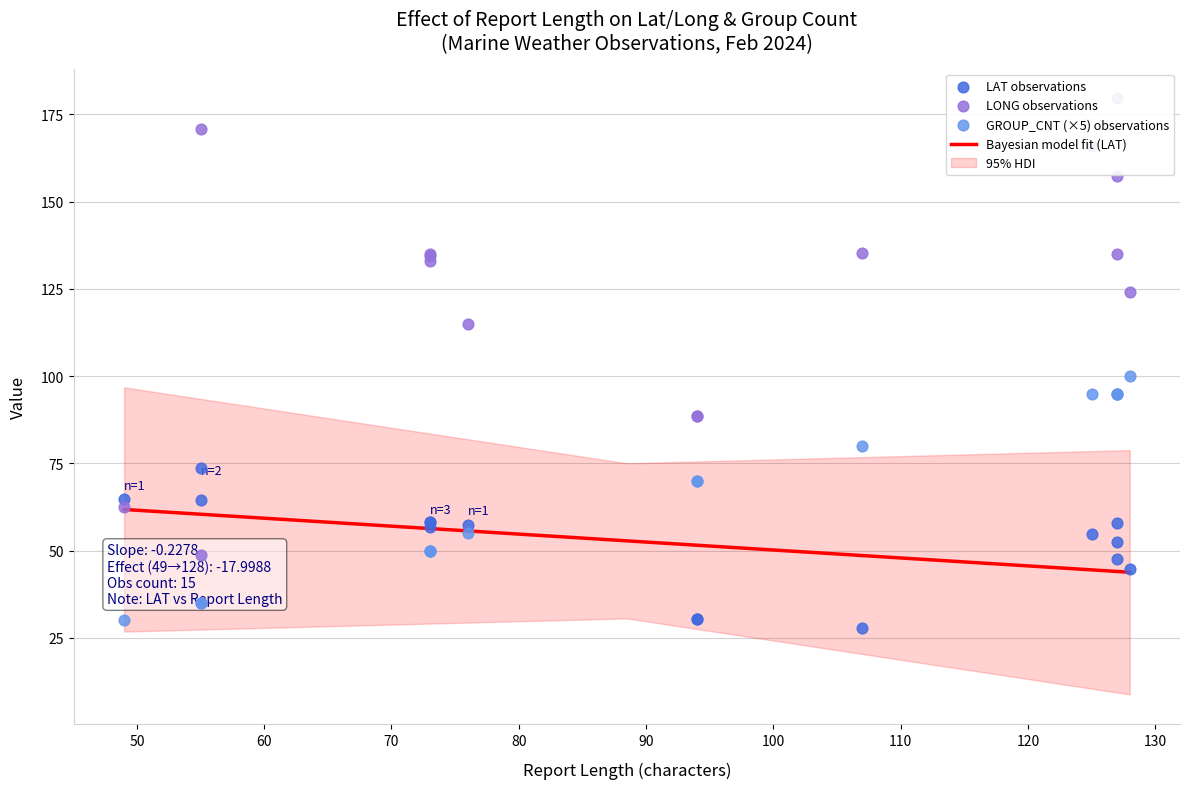

Which series has the largest Y range (max minus min)?

LONG